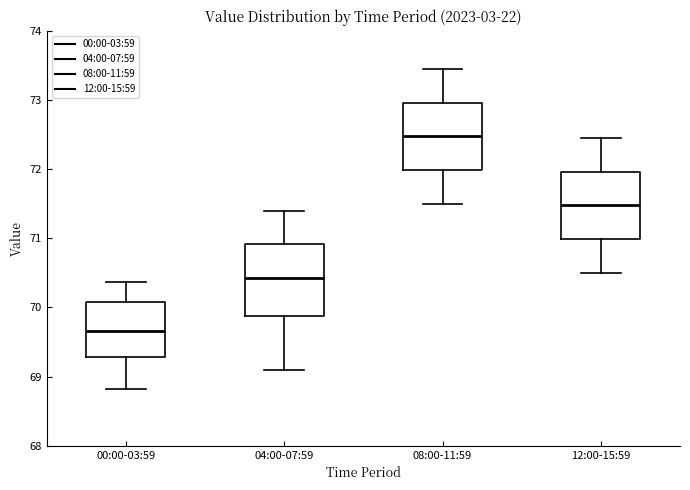

Reading left to right, read every box against the y-axis: the position of its median line, the range the box covers, and the ends of its whiskers. The values are not printed on the chart, so give them approximately, as read against the axis.

00:00-03:59: median 69.7, box 69.3 to 70.1, whiskers 68.8 to 70.4
04:00-07:59: median 70.4, box 69.9 to 70.9, whiskers 69.1 to 71.4
08:00-11:59: median 72.5, box 72.0 to 73.0, whiskers 71.5 to 73.5
12:00-15:59: median 71.5, box 71.0 to 72.0, whiskers 70.5 to 72.5